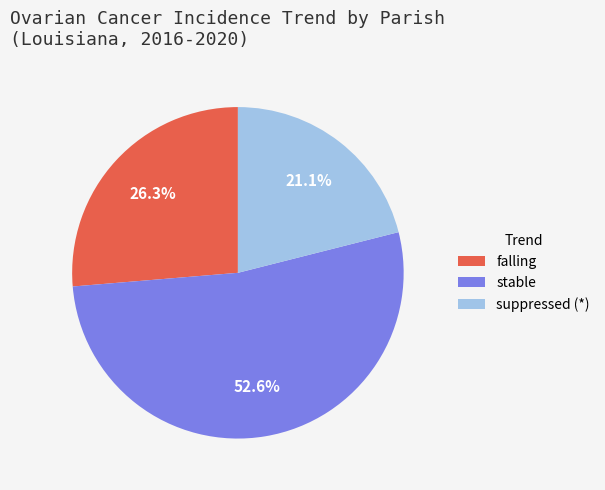

How much of the chart is everything except suppressed (*)?

78.9%